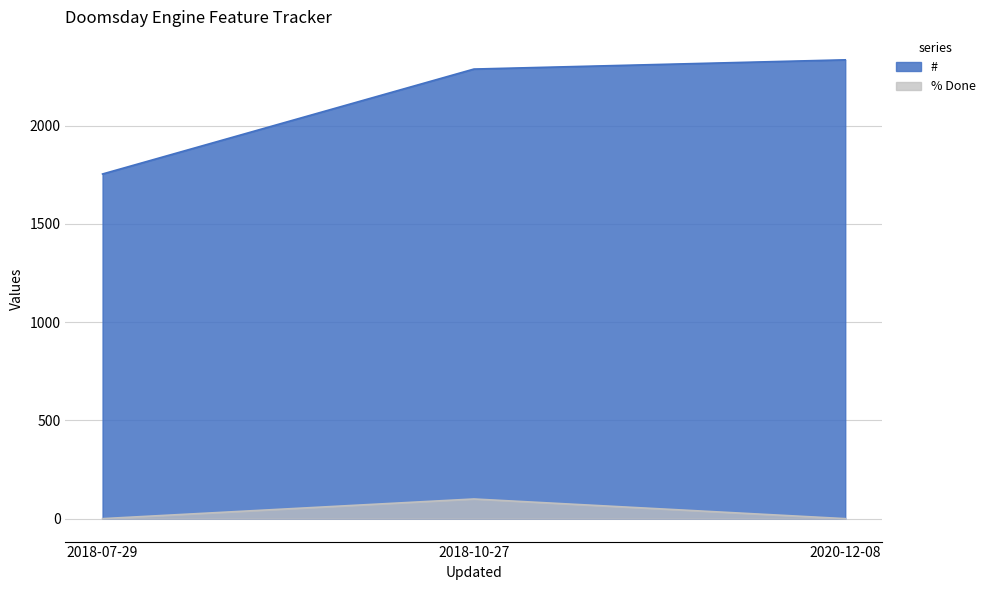

Where is # nearest to the value 2044?

2018-10-27